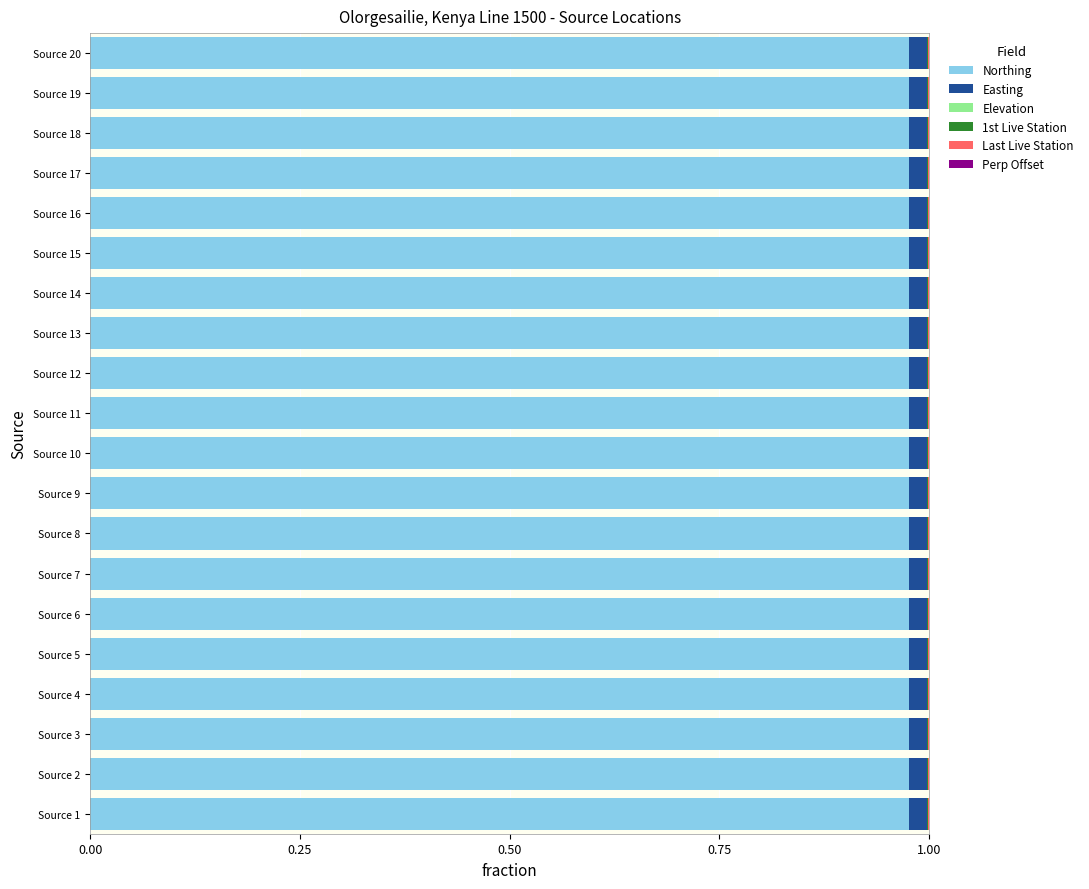

Count the number of categories in the chart.

20